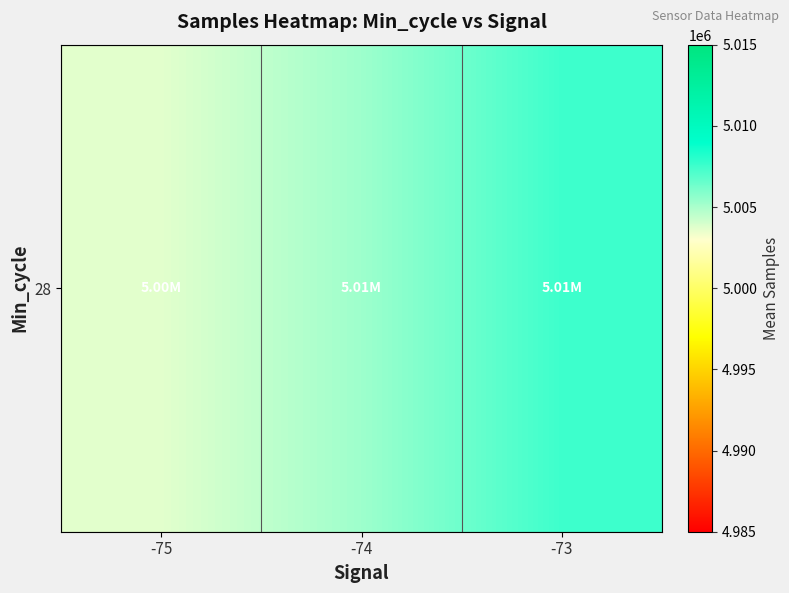

Is it true that the value at -75 is 2307921.2?

False